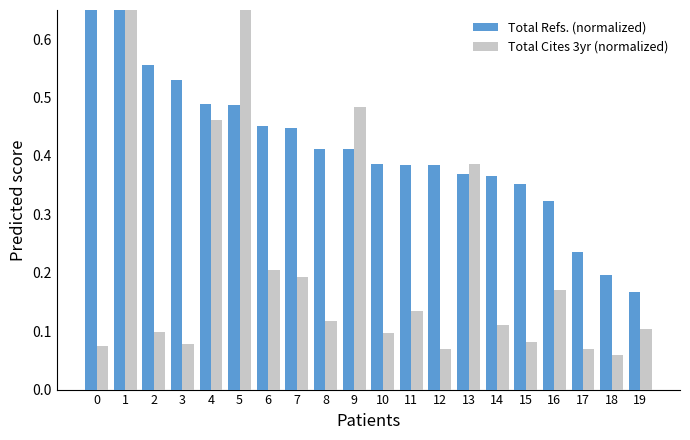

The Total Cites 3yr (normalized) series shows 0.1 at 11. True or false?

True